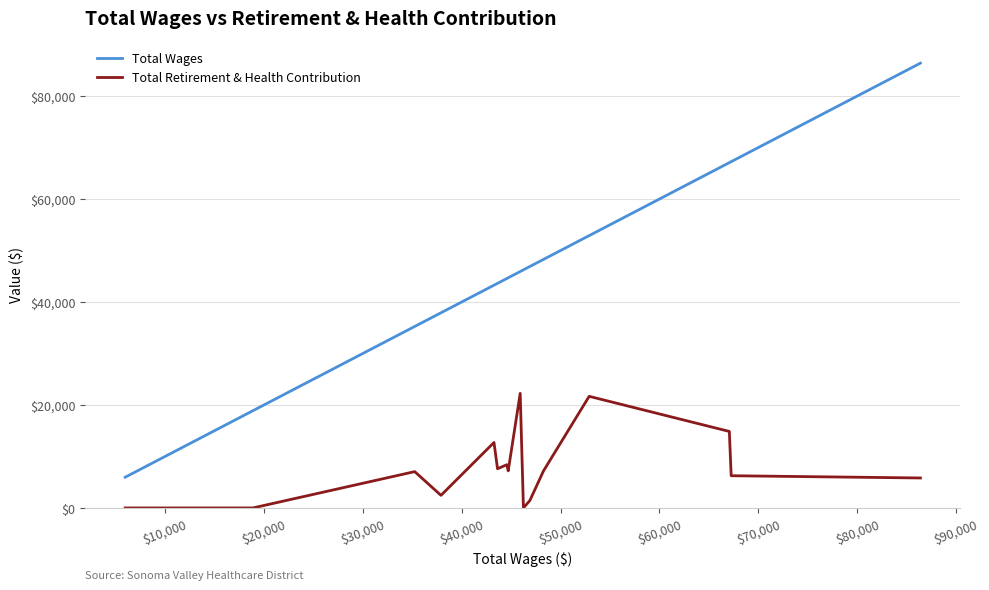

At how many categories does at least one series exceed 51892?

4